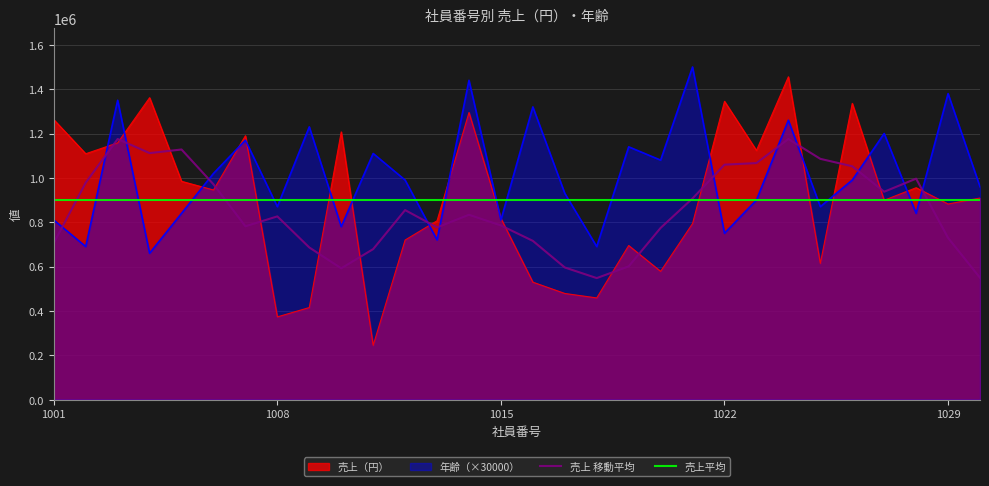

In 売上（円）, how many points are lower than both neighbors (excluding endpoints)?

10